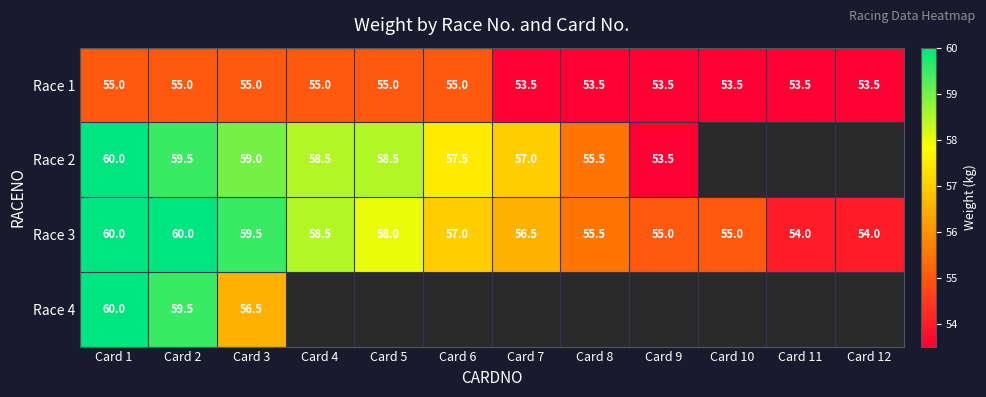

Is the value of Race 3 at Card 6 greater than the value of Race 2 at Card 4?

No